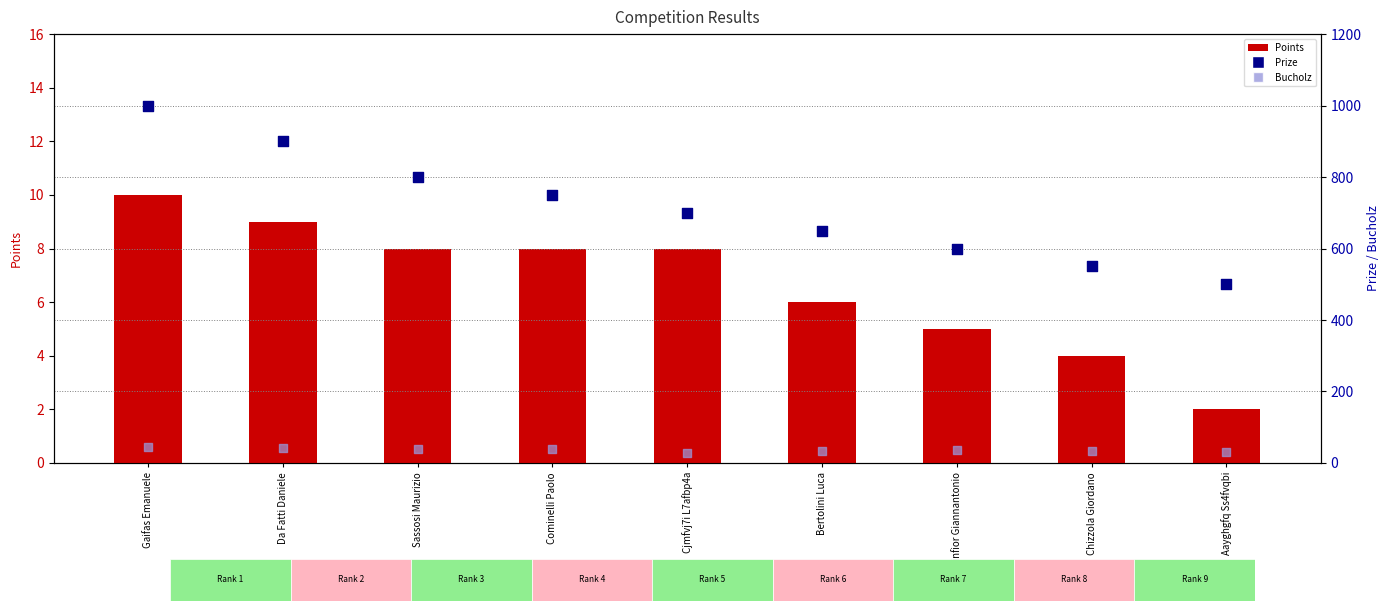

Which series has the widest spread of Y values?

Prize